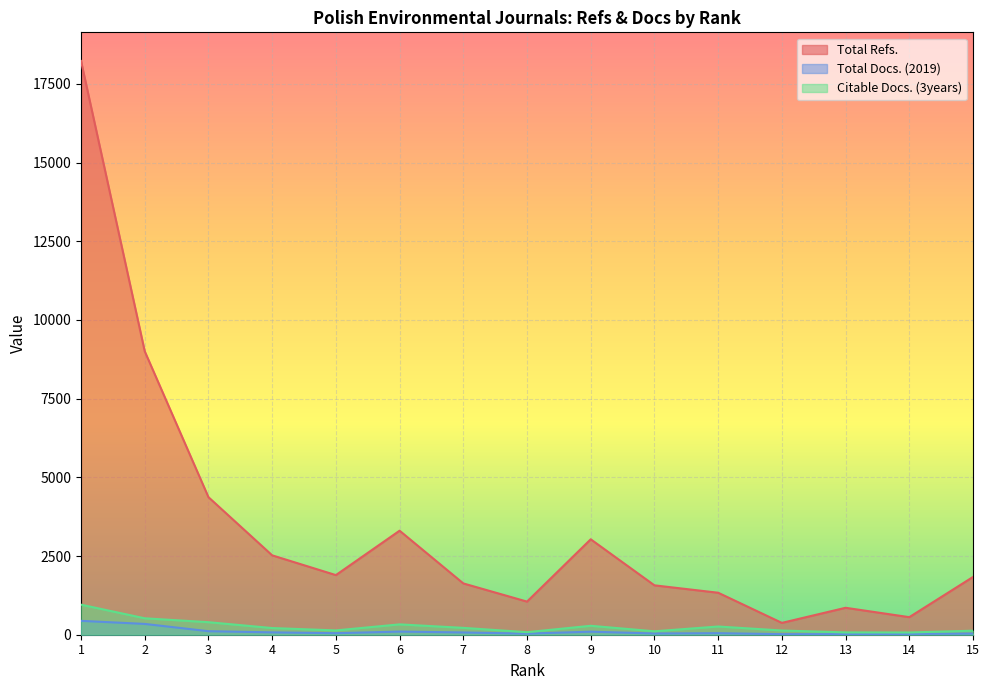

How many interior local valleys does the Citable Docs. (3years) series have?

4